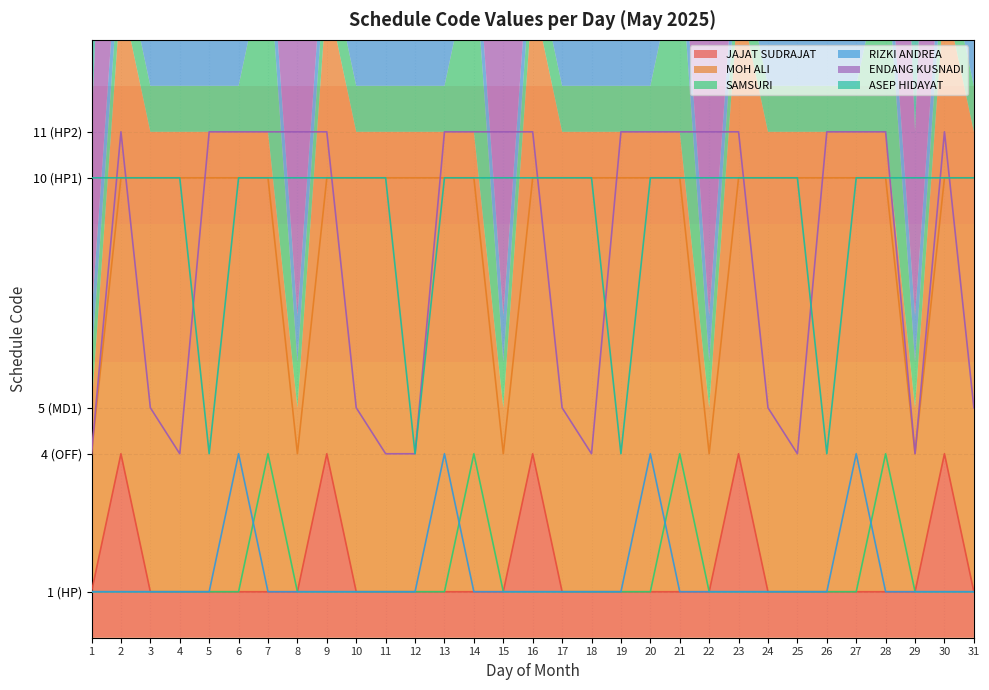

Is it true that MOH ALI equals 4 at 13?

False